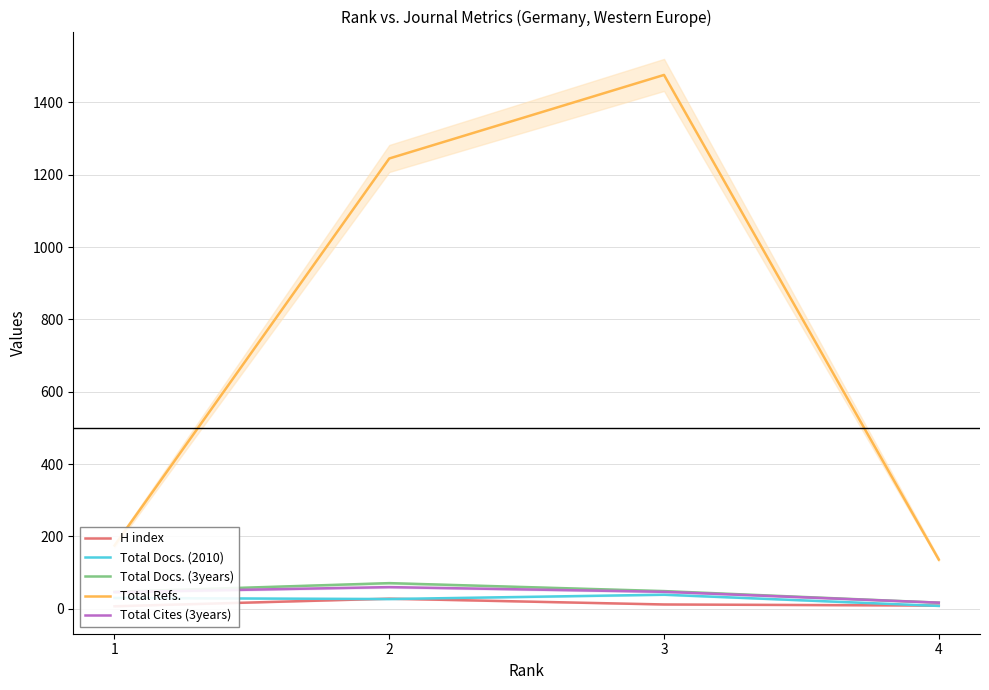

What is the average value of the Total Refs. series?

758